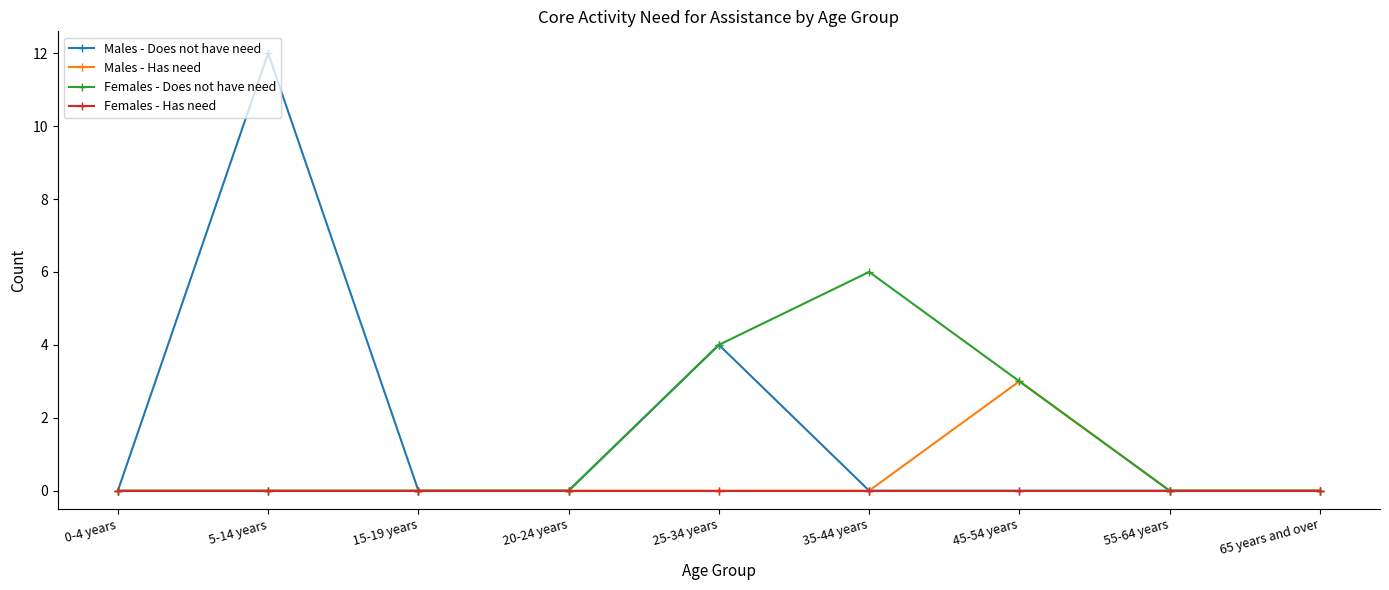

True or false: Males - Does not have need has more than 0 points higher than both neighbors.

True